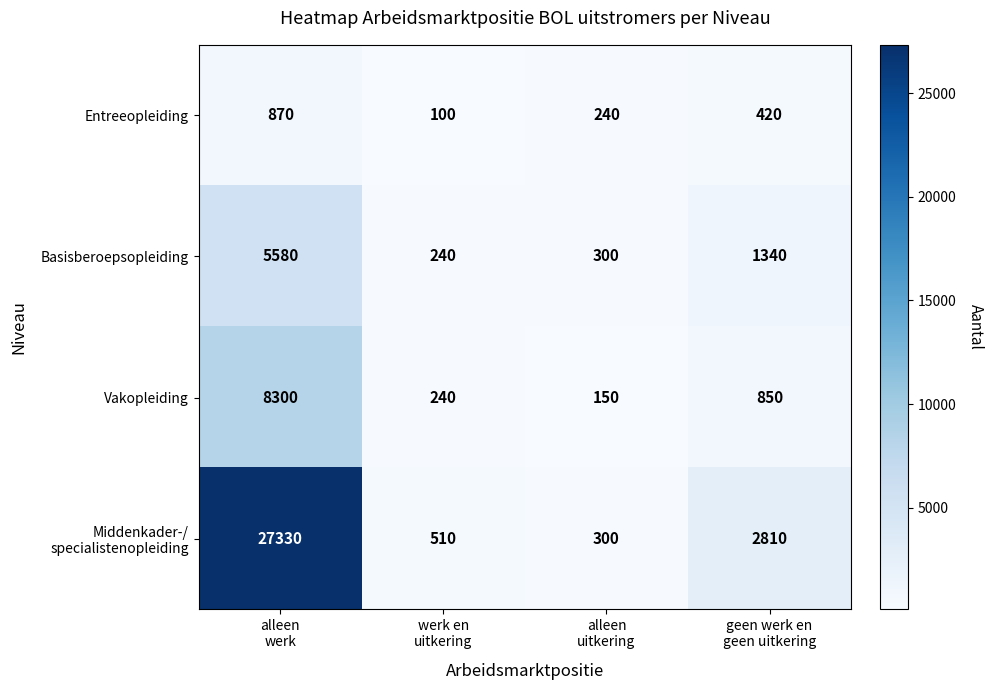

What is the sum of all Vakopleiding values?

9540